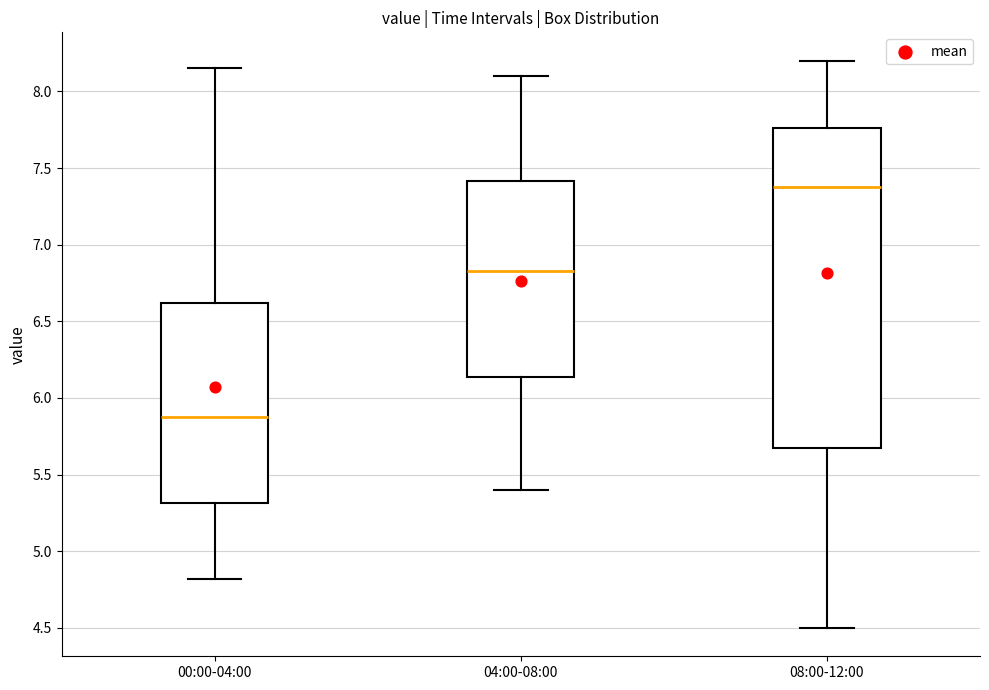

Reading left to right, read every box against the y-axis: the position of its median line, the range the box covers, and the ends of its whiskers. The values are not printed on the chart, so give them approximately, as read against the axis.

00:00-04:00: median 5.90, box 5.30 to 6.60, whiskers 4.80 to 8.15
04:00-08:00: median 6.85, box 6.15 to 7.40, whiskers 5.40 to 8.10
08:00-12:00: median 7.40, box 5.65 to 7.75, whiskers 4.50 to 8.20